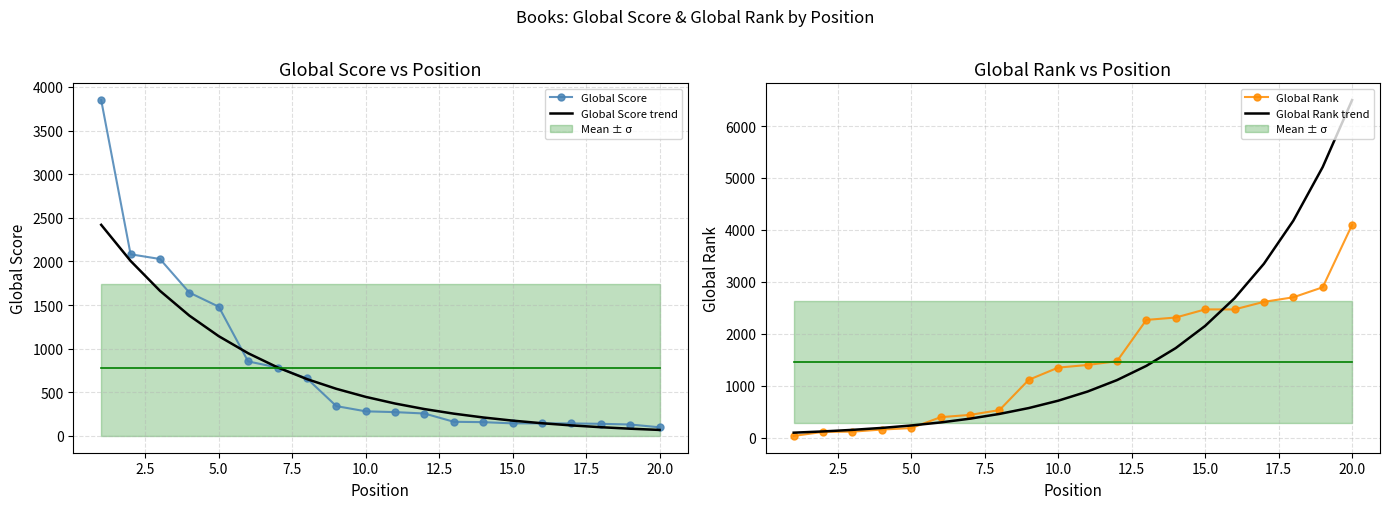

What is the maximum value for Global Score?

3849.0